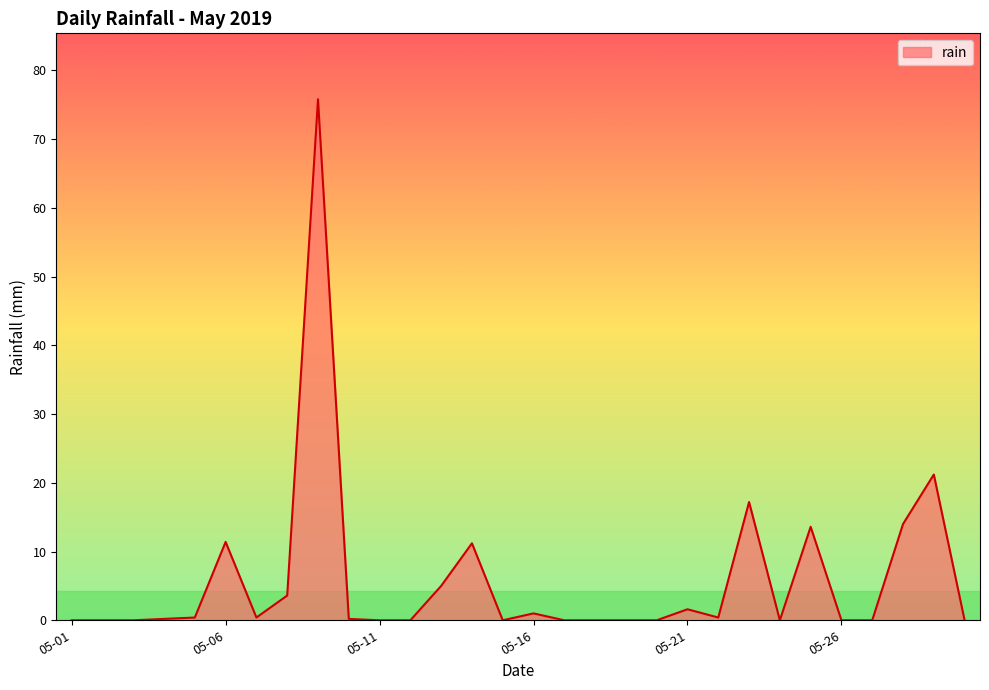

What is the maximum value shown in the chart?

75.8